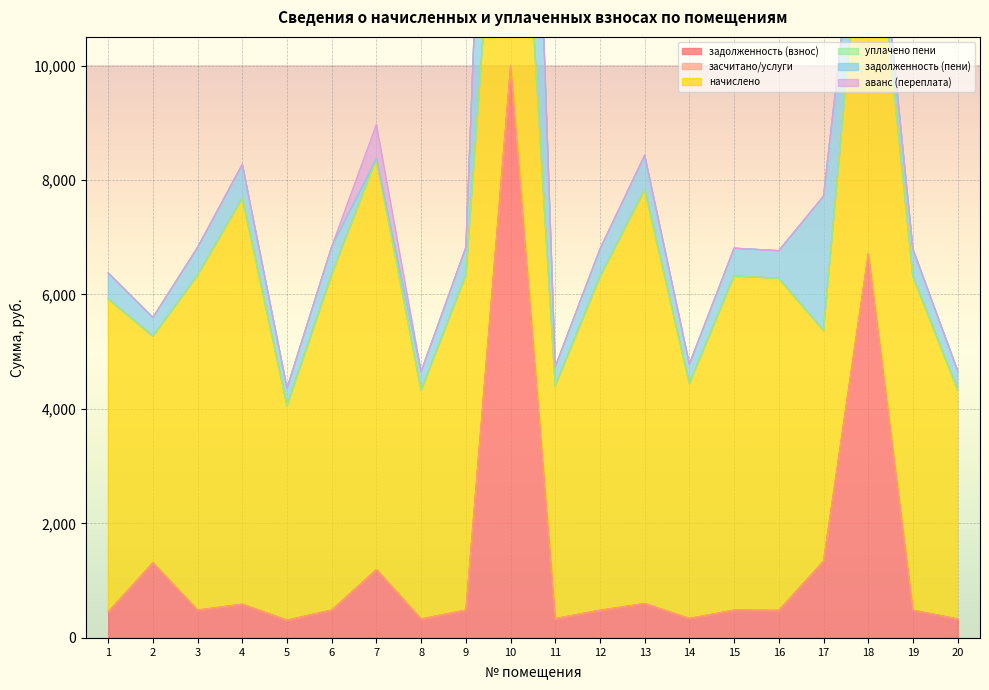

Rank the series at 13 from lowest to highest value.

засчитано/услуги, уплачено пени, аванс (переплата), задолженность (взнос), задолженность (пени), начислено